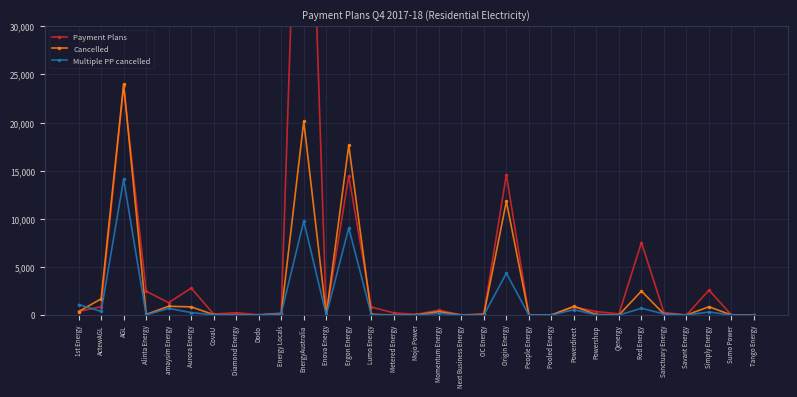

What are all the series names shown in the legend?

Payment Plans, Cancelled, Multiple PP cancelled